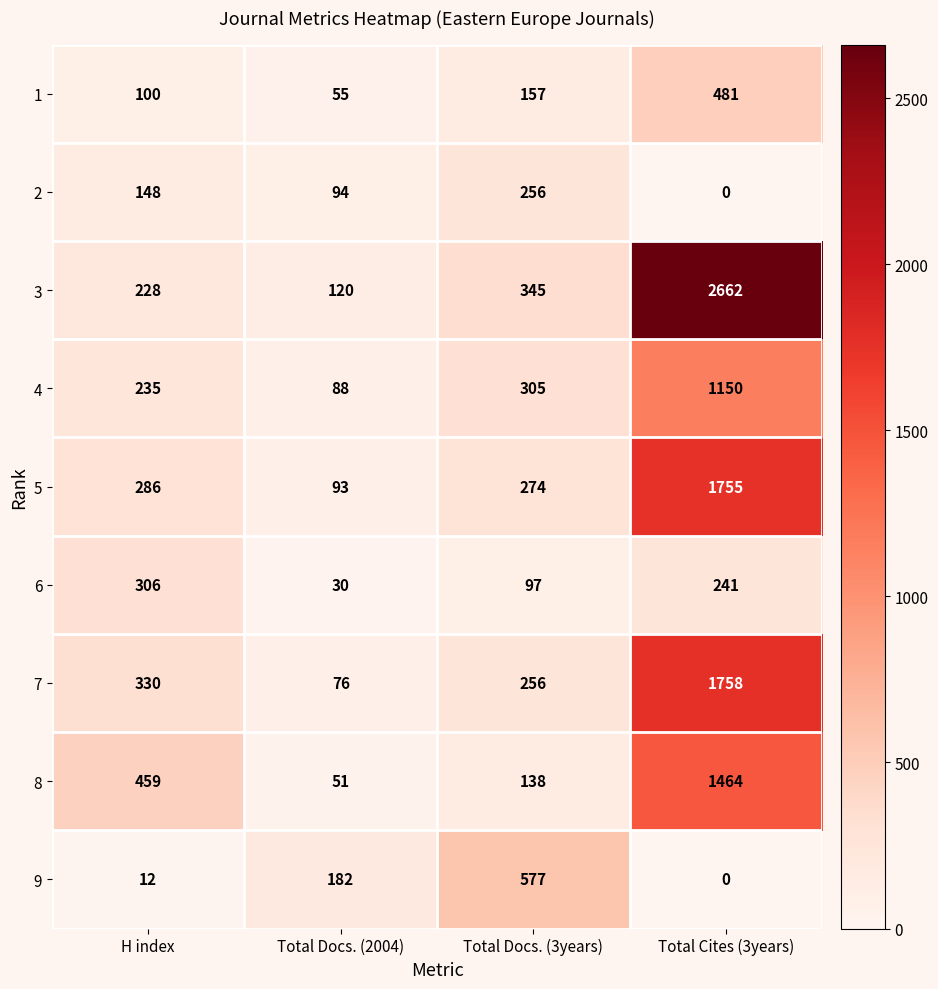

At how many categories does at least one series exceed 345?

3